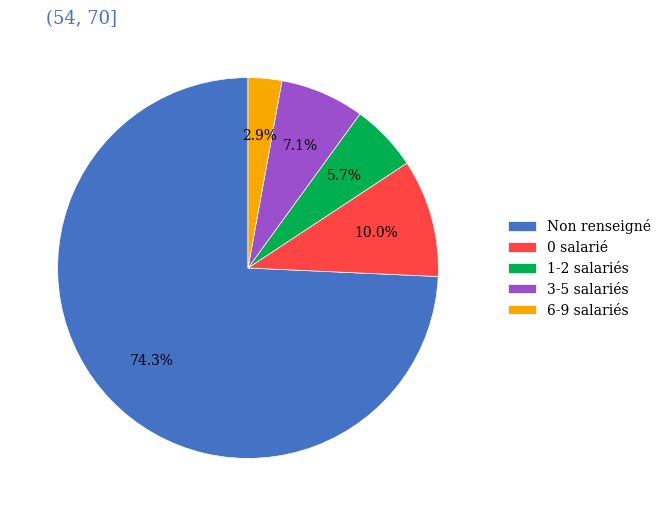

Rank the categories by value from lowest to highest.

6-9 salariés, 1-2 salariés, 3-5 salariés, 0 salarié, Non renseigné